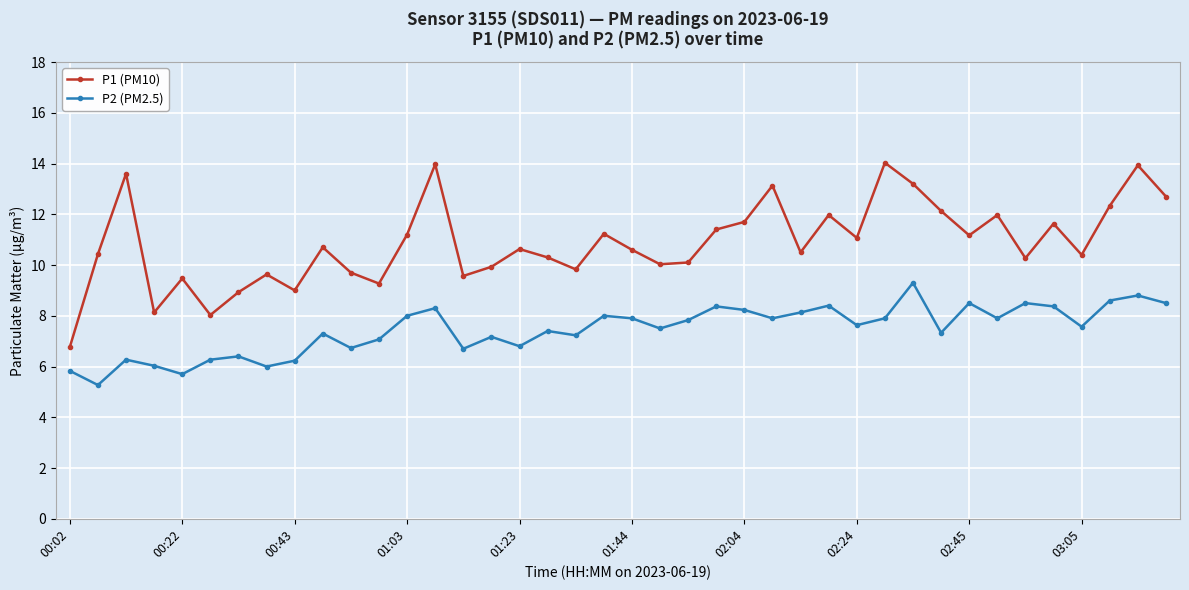

List the series in order of their peak value, lowest first.

P2 (PM2.5), P1 (PM10)